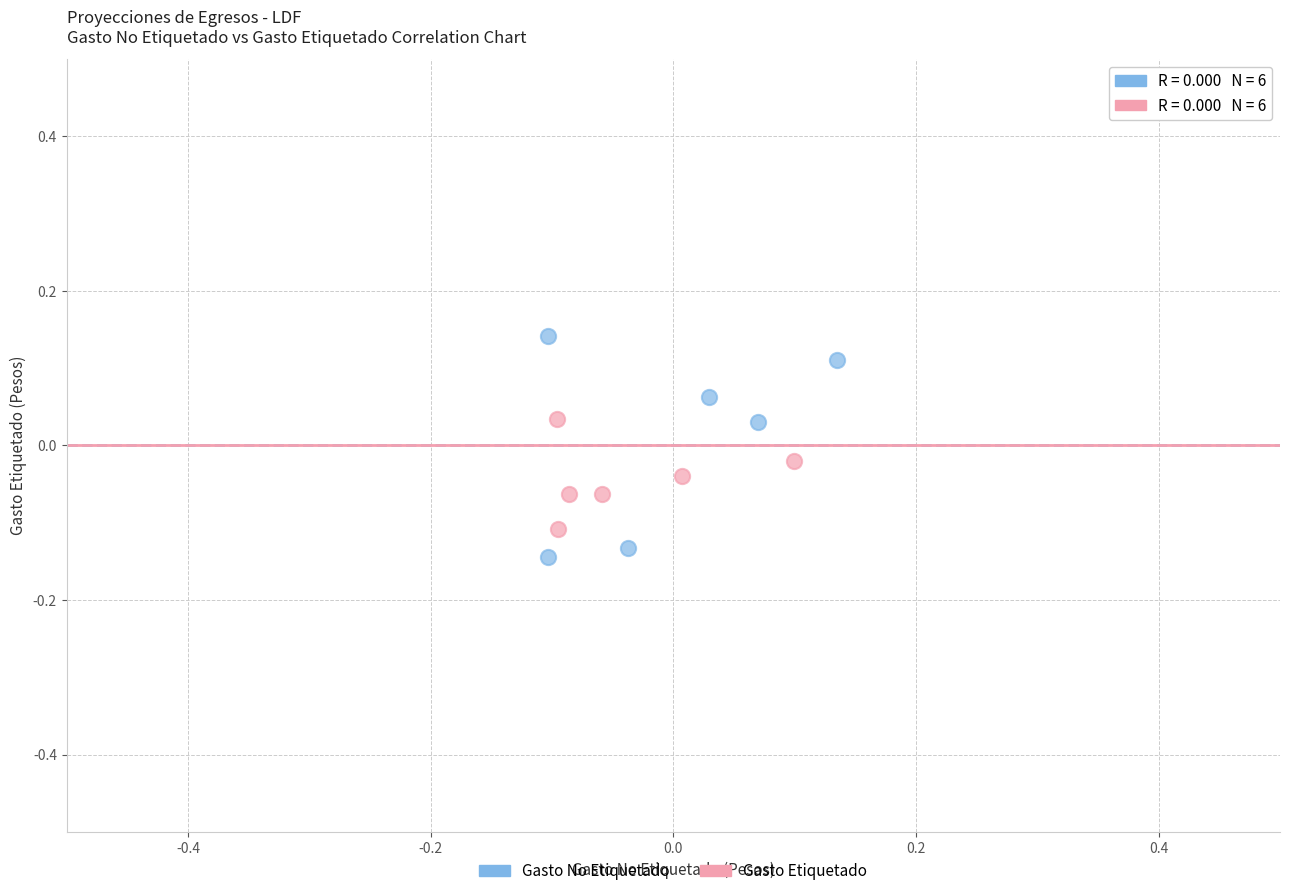

What are all the series names shown in the legend?

Gasto No Etiquetado, Gasto Etiquetado